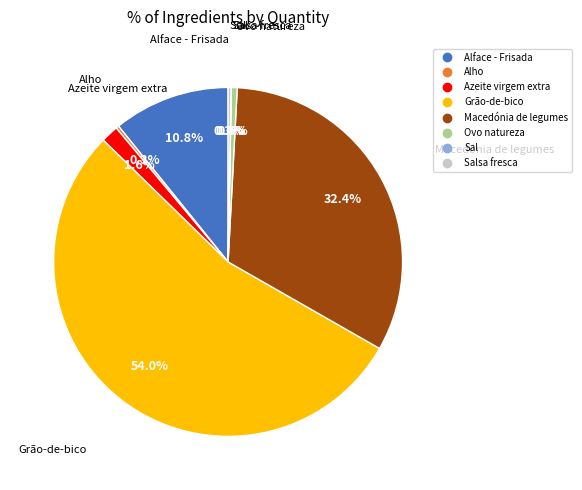

Is there any slice that represents more than half of the pie?

Yes